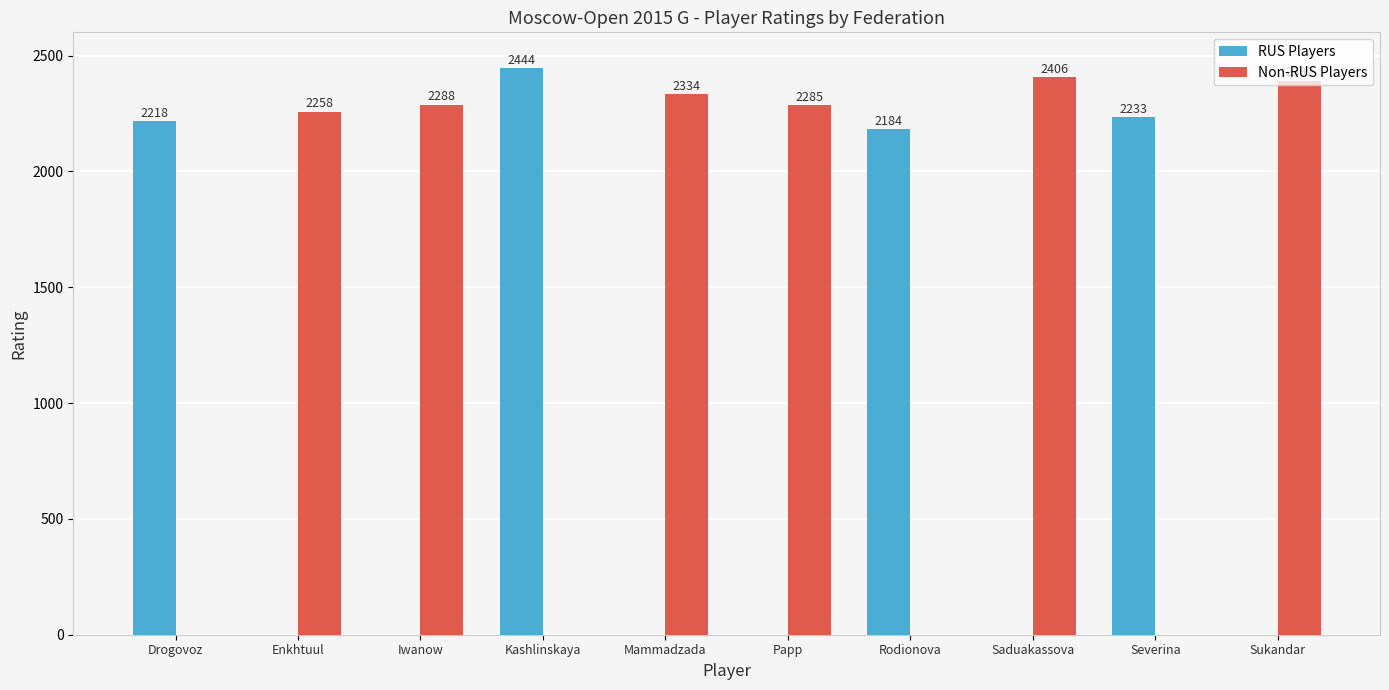

Between Mammadzada and Severina, which series saw the biggest shift?

Non-RUS Players